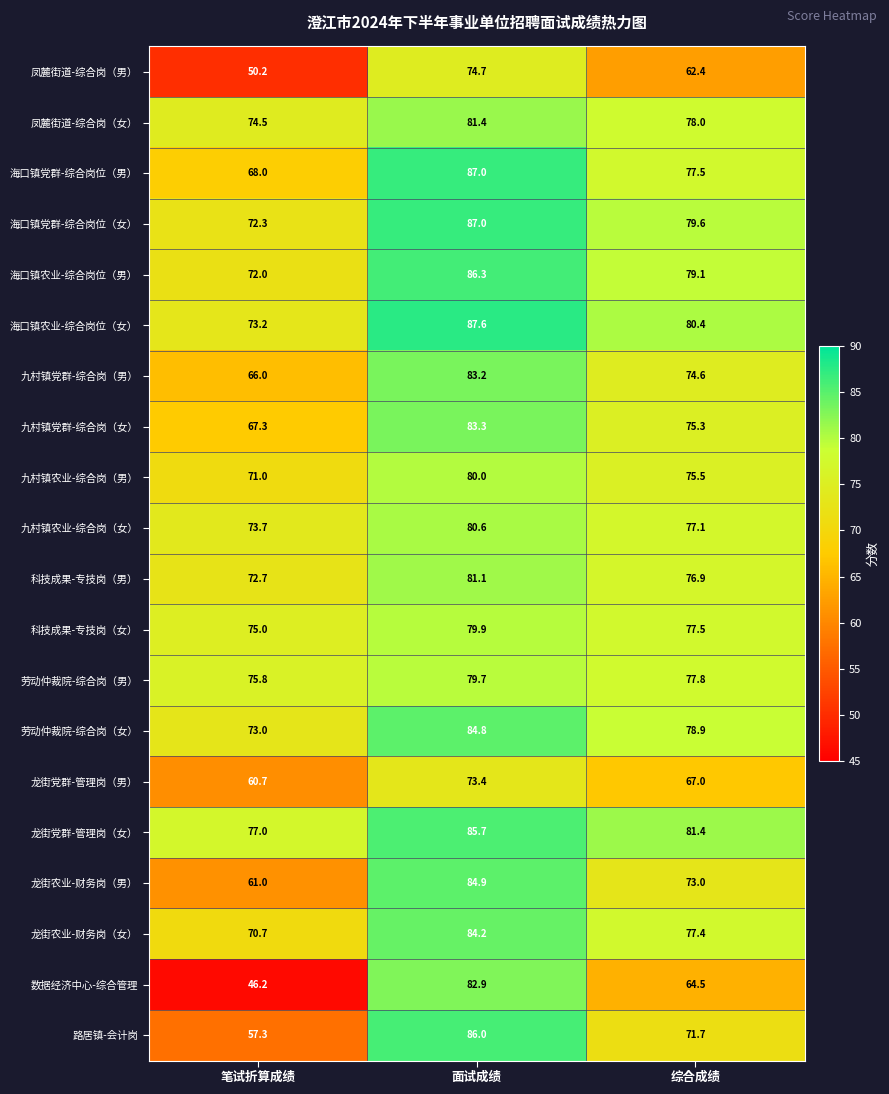

What is the difference between the 科技成果-专技岗（男） values at 笔试折算成绩 and 综合成绩?

4.2